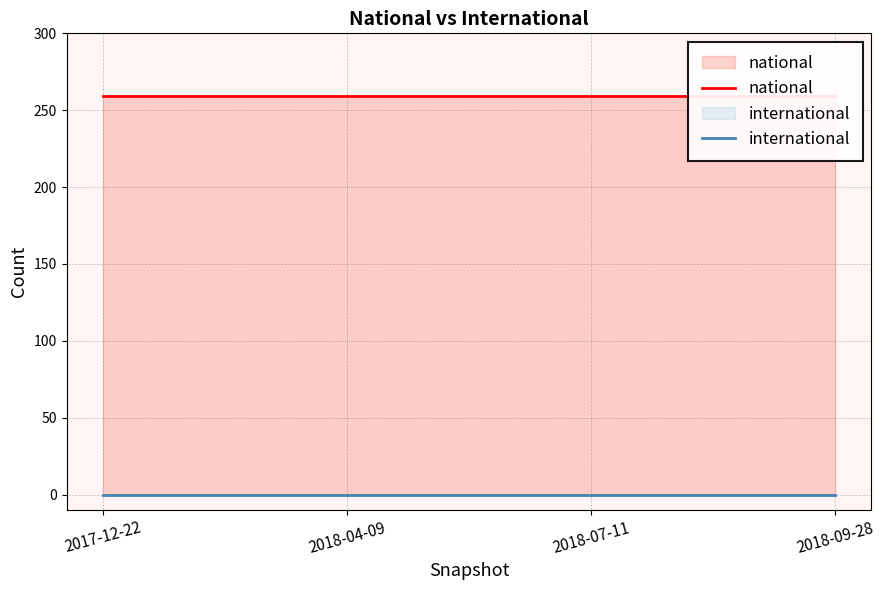

The national series shows 259 at 2018-09-28. True or false?

True